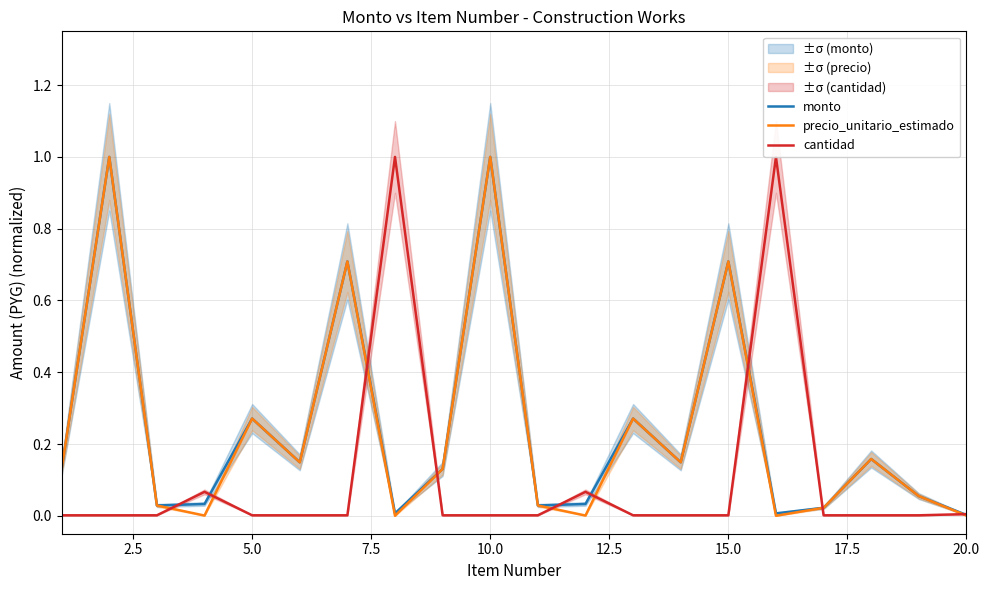

What is the value of the monto point at the 13th from the left?

0.3